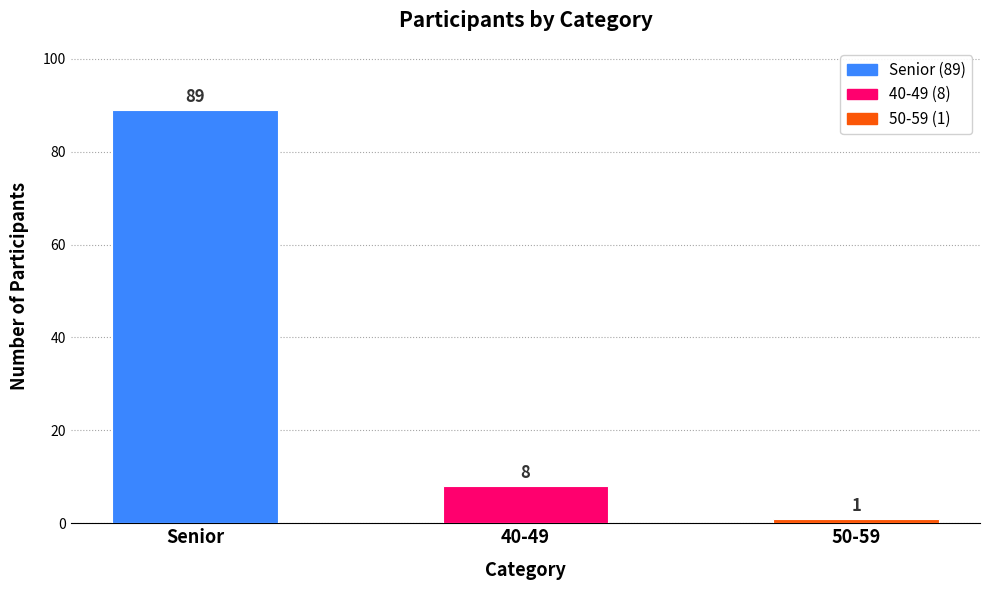

At which label does the data first exceed 8?

Senior